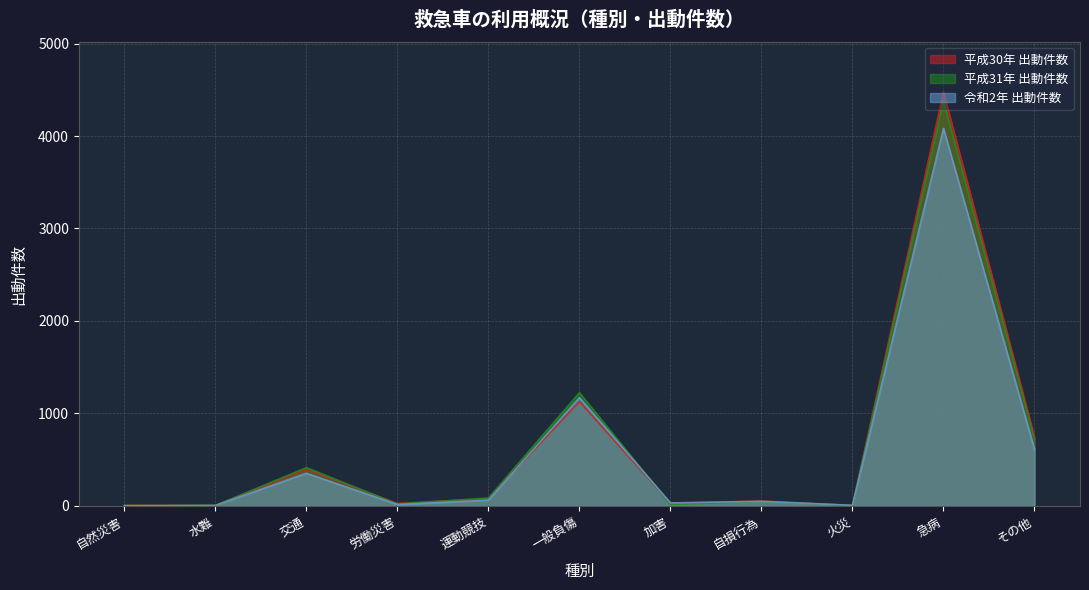

What is the maximum value for 令和2年 出動件数?

4083